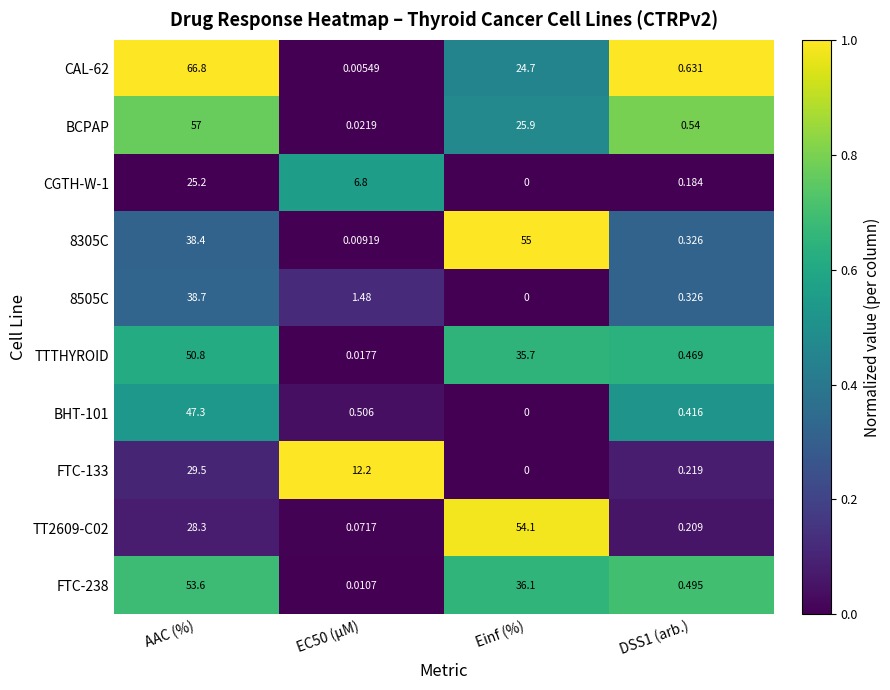

Is the value of BCPAP at Einf (%) greater than the value of CAL-62 at EC50 (µM)?

Yes